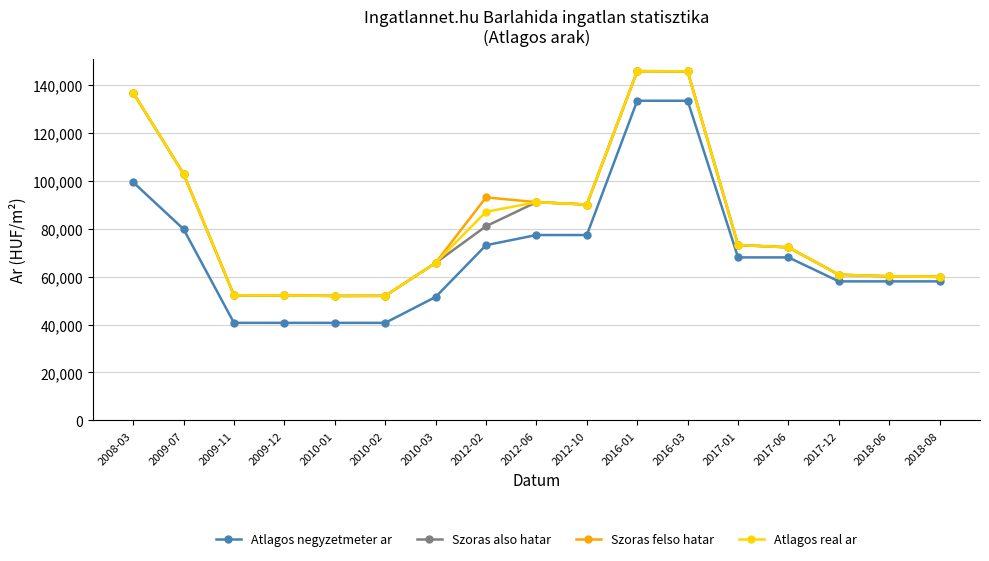

What is the label of the 9th point from the right?

2012-06